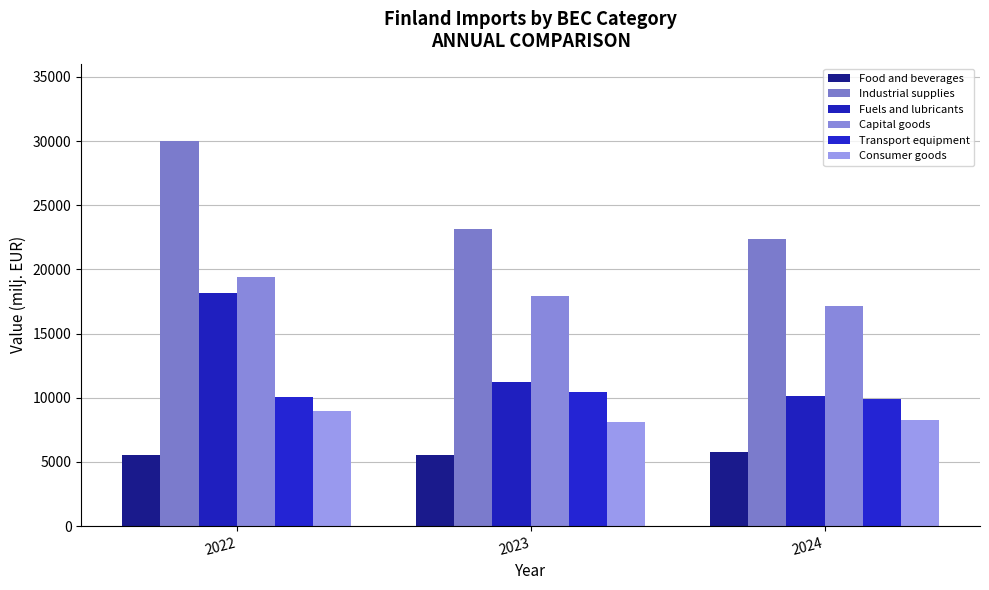

The value of Fuels and lubricants at 2024 is 17171.5. True or false?

False